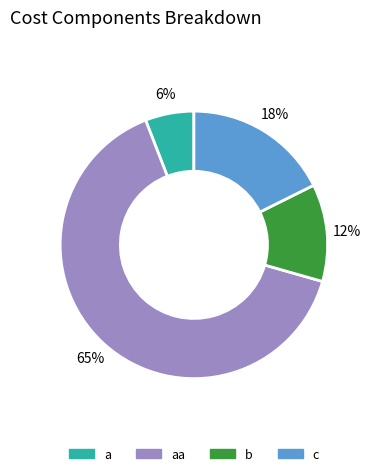

To the nearest percent, what is the average slice percentage?

25%